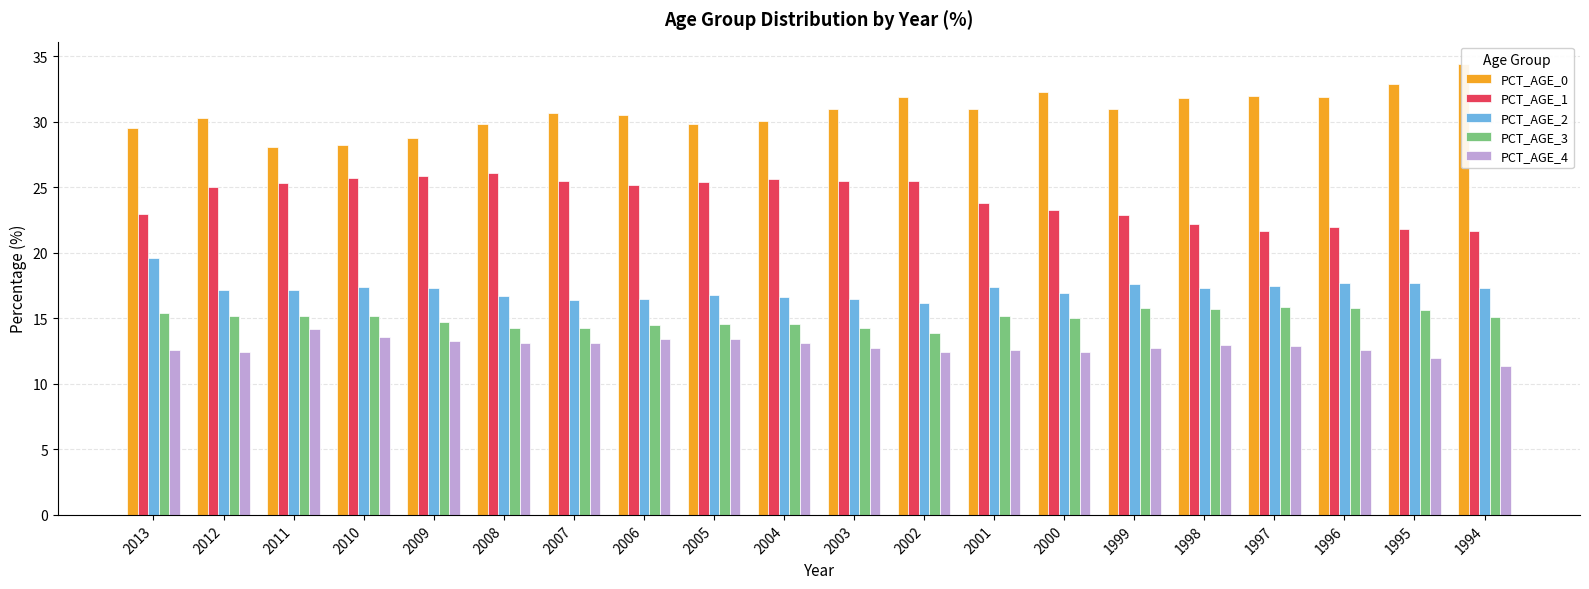

What is the total value across all series at 2002?

99.9